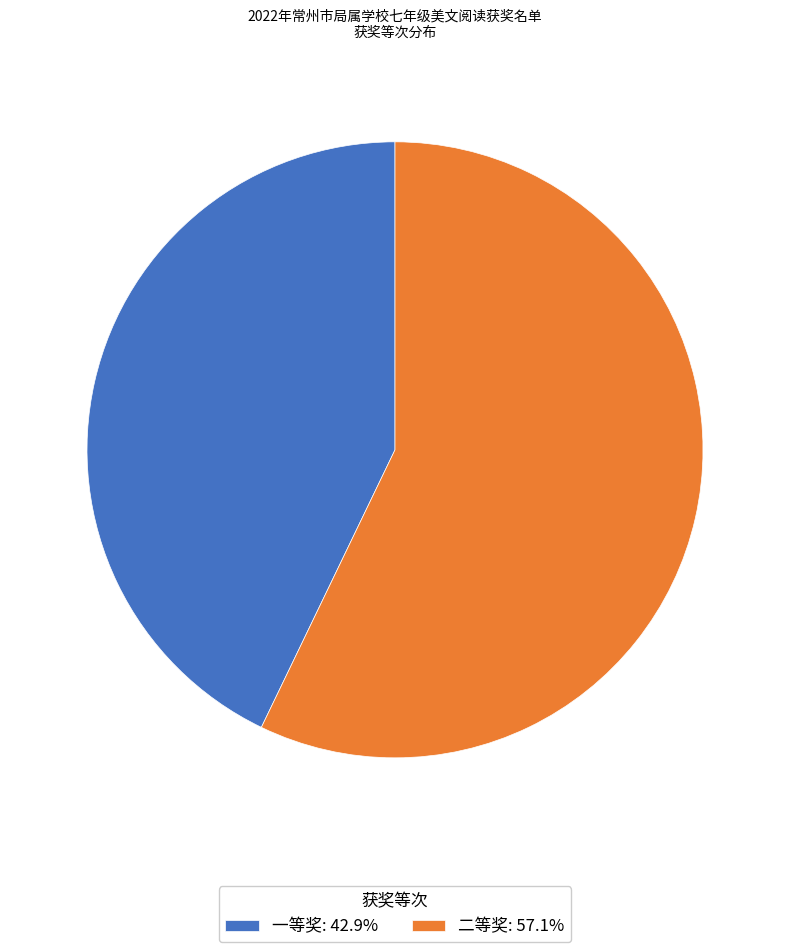

Approximately how many times larger is the value at 二等奖: 57.1% compared to 一等奖: 42.9%?

1.3